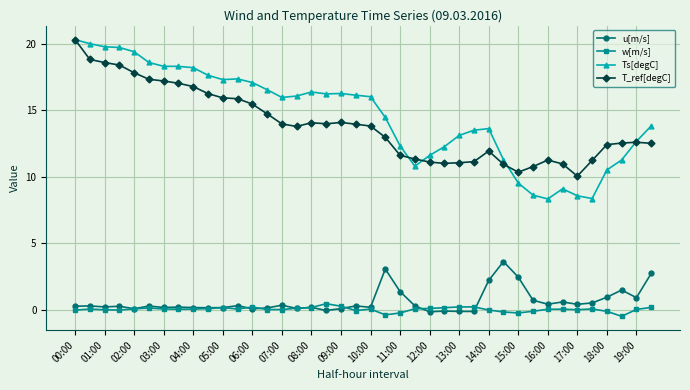

True or false: w[m/s] has more than 0 points higher than both neighbors.

True